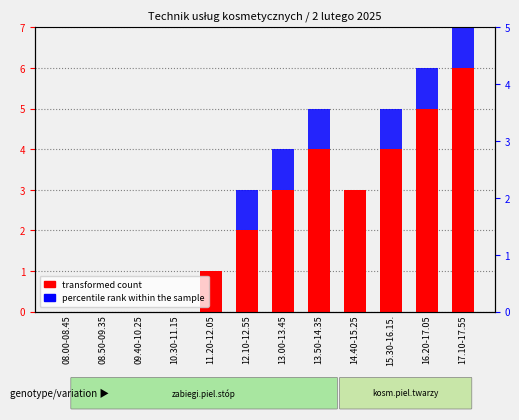

What is the label of the 6th bar from the left?

12.10-12.55